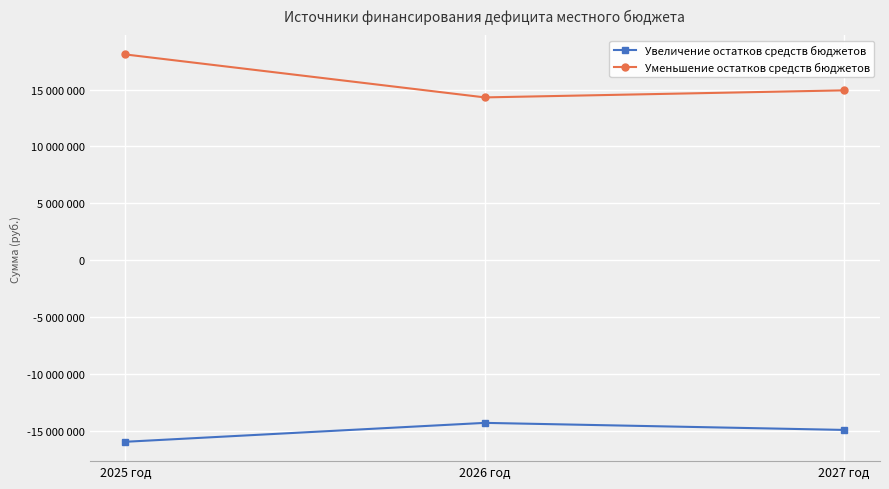

Between 2026 год and 2027 год, which series saw the biggest shift?

Увеличение остатков средств бюджетов